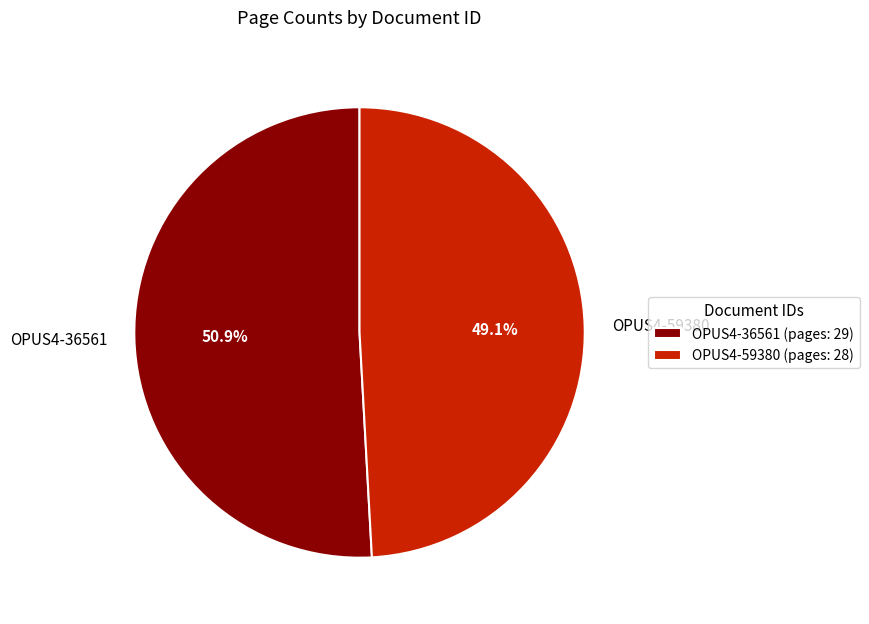

What is the largest slice in the pie chart?

OPUS4-36561